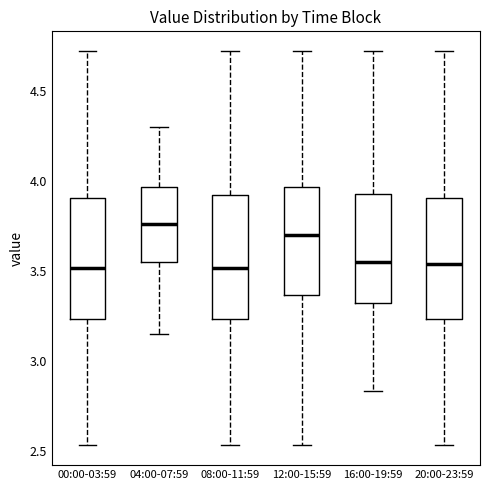

Reading left to right, read every box against the y-axis: the position of its median line, the range the box covers, and the ends of its whiskers. The values are not printed on the chart, so give them approximately, as read against the axis.

00:00-03:59: median 3.50, box 3.25 to 3.90, whiskers 2.55 to 4.70
04:00-07:59: median 3.75, box 3.55 to 3.95, whiskers 3.15 to 4.30
08:00-11:59: median 3.50, box 3.25 to 3.90, whiskers 2.55 to 4.70
12:00-15:59: median 3.70, box 3.35 to 3.95, whiskers 2.55 to 4.70
16:00-19:59: median 3.55, box 3.30 to 3.95, whiskers 2.85 to 4.70
20:00-23:59: median 3.55, box 3.25 to 3.90, whiskers 2.55 to 4.70